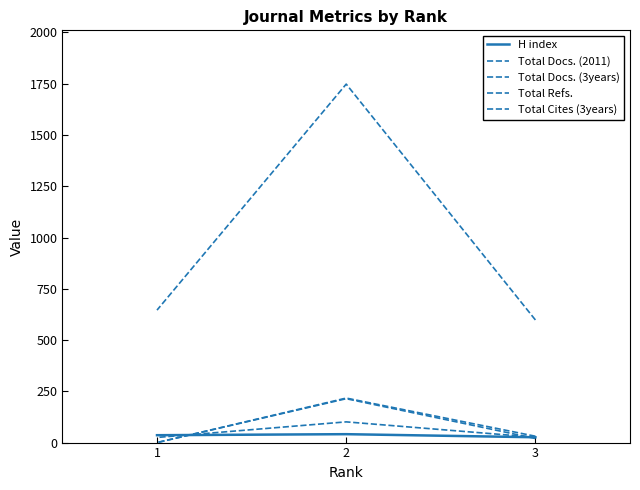

Rank the series by their maximum value, from highest to lowest.

Total Refs., Total Docs. (3years), Total Cites (3years), Total Docs. (2011), H index